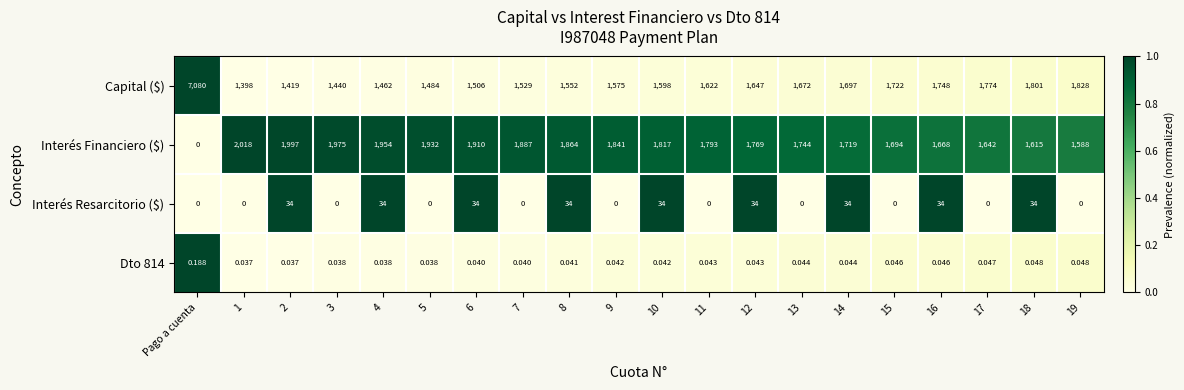

Which series has the largest total across all categories?

Capital ($)